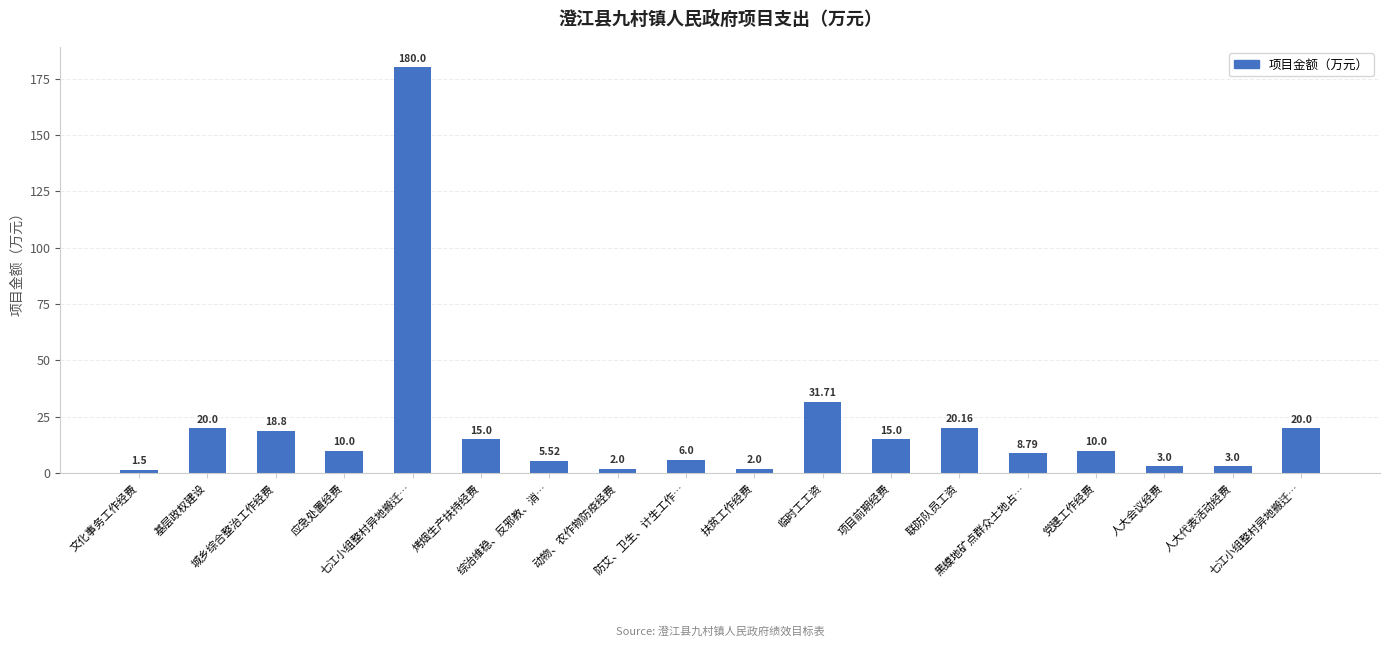

How many bars are there in total?

18